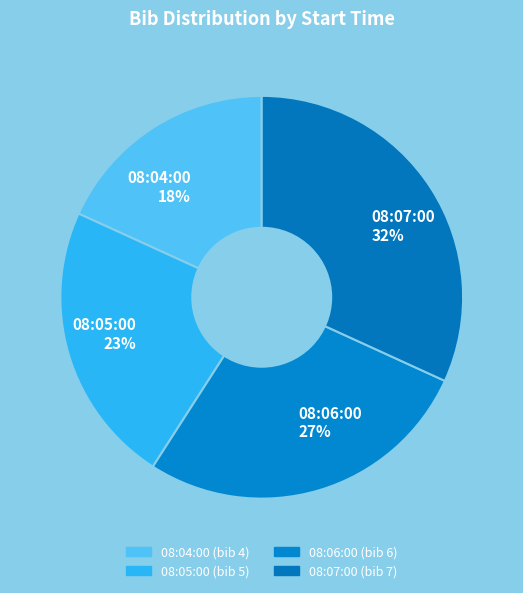

What is the ratio of the value at 08:04:00 to the value at 08:06:00?

0.7